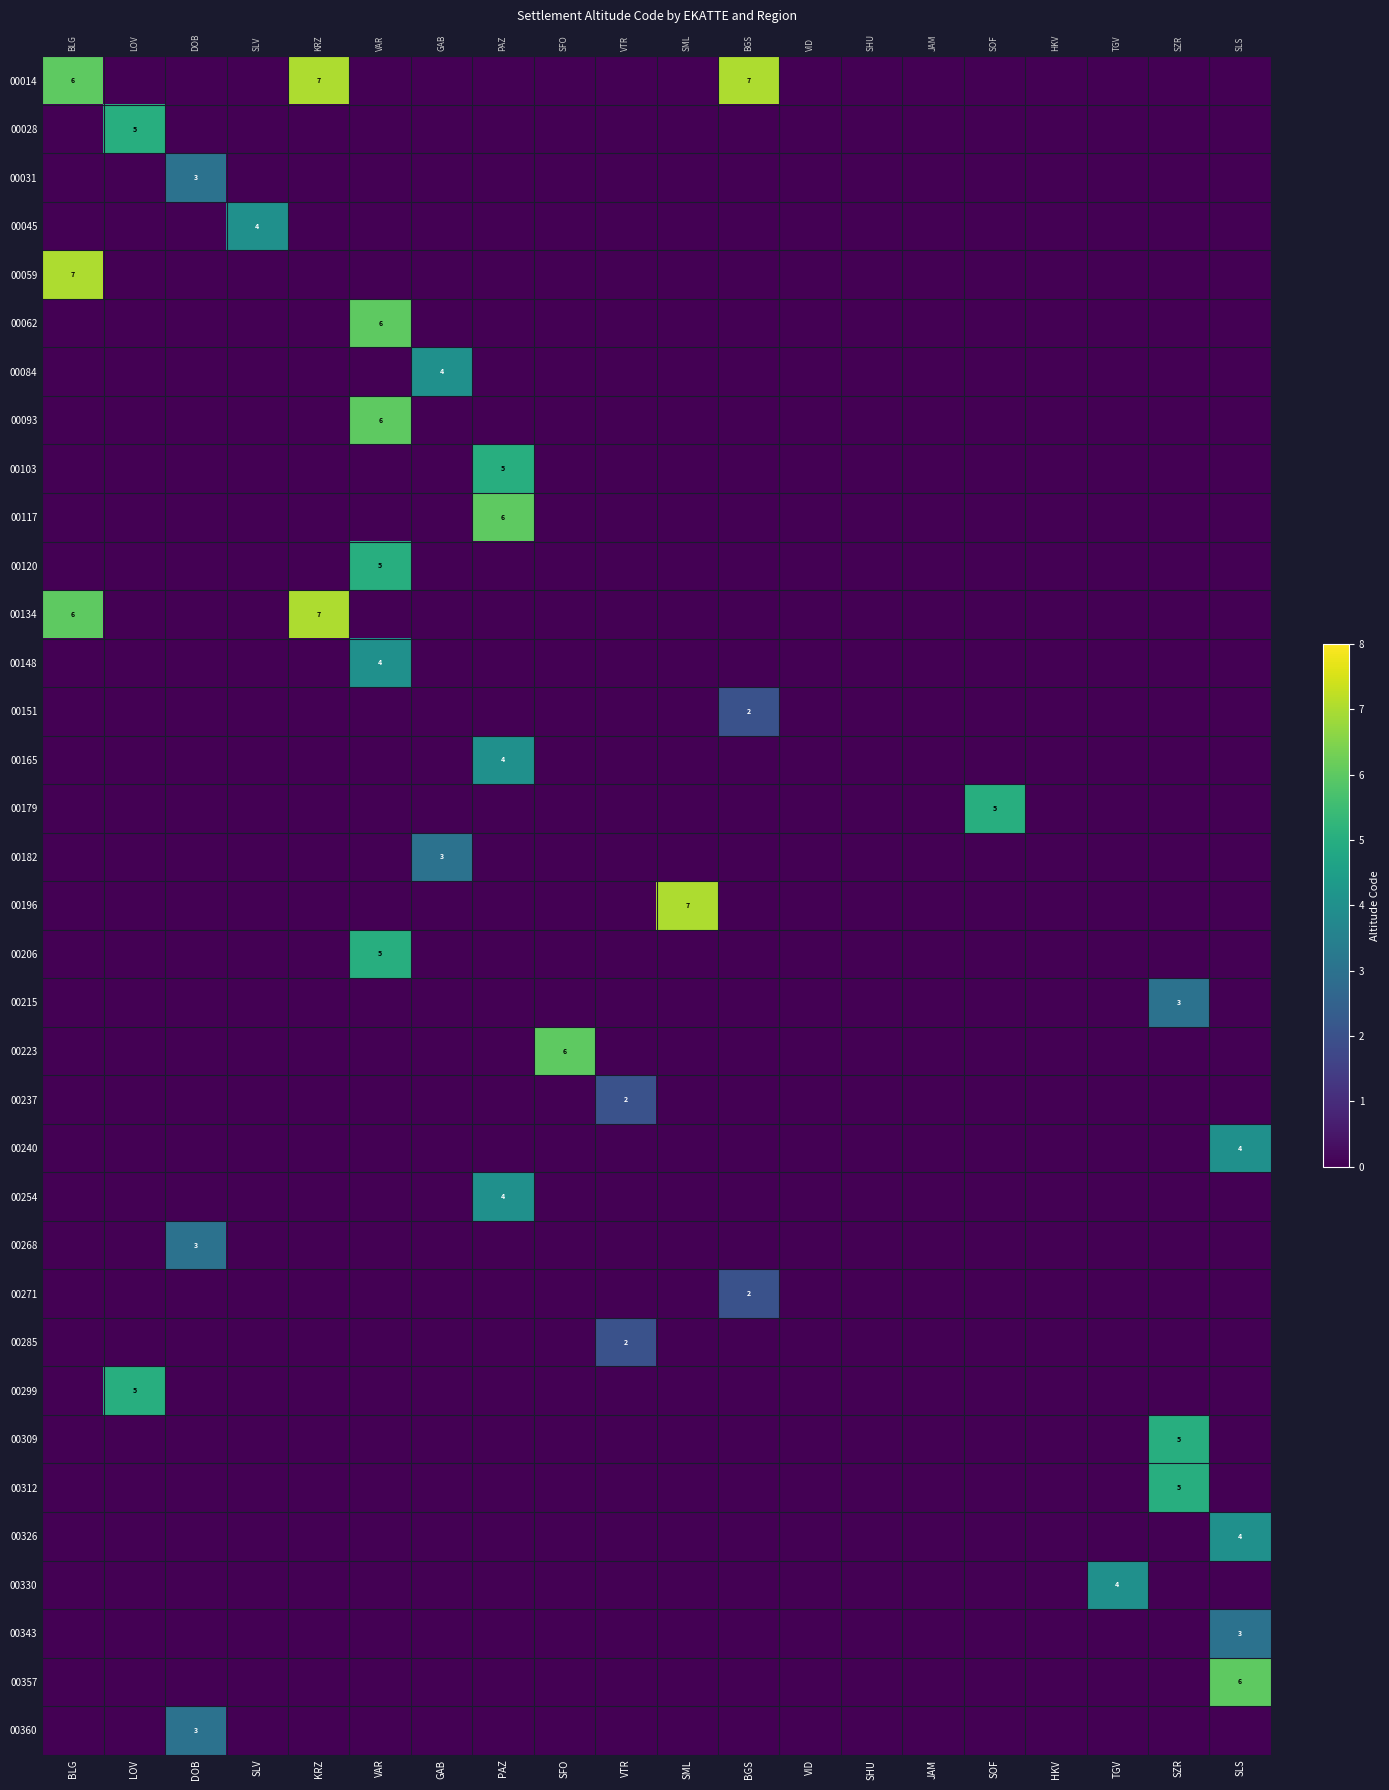

Count the number of data series in this chart.

35